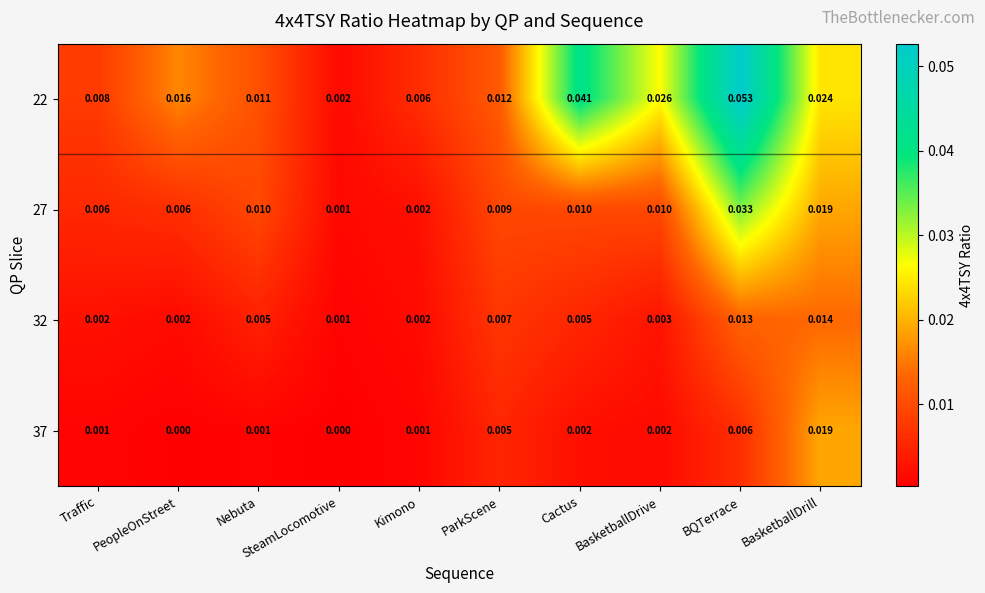

At which label does 27 reach its minimum?

SteamLocomotive